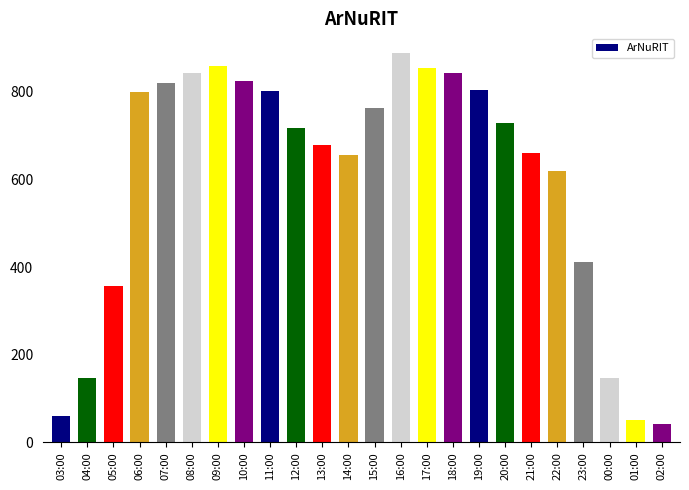

How many distinct data groups are displayed?

1